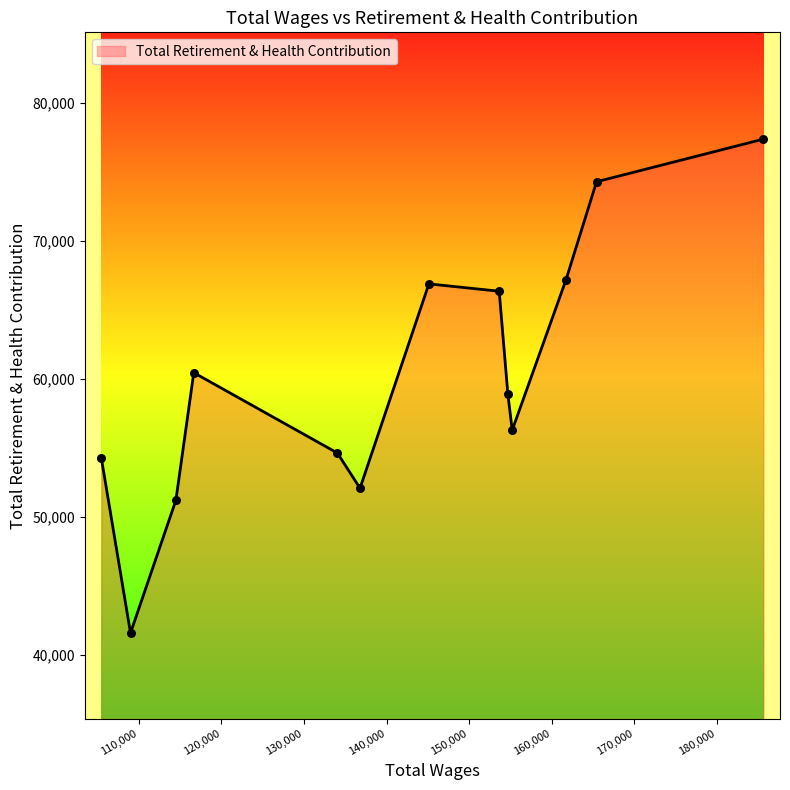

What is the difference between the maximum and minimum values?

35778